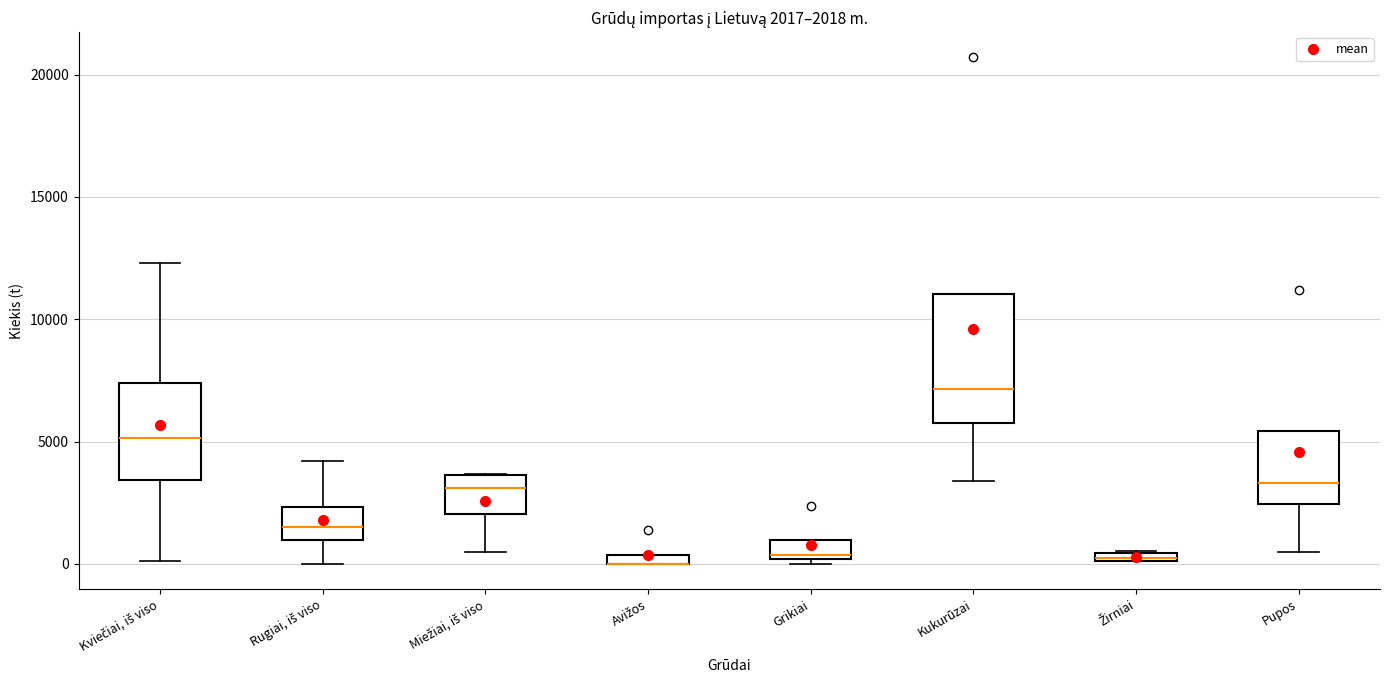

Comparing the boxes themselves (not the whiskers), which one is the tallest?

Kukurūzai